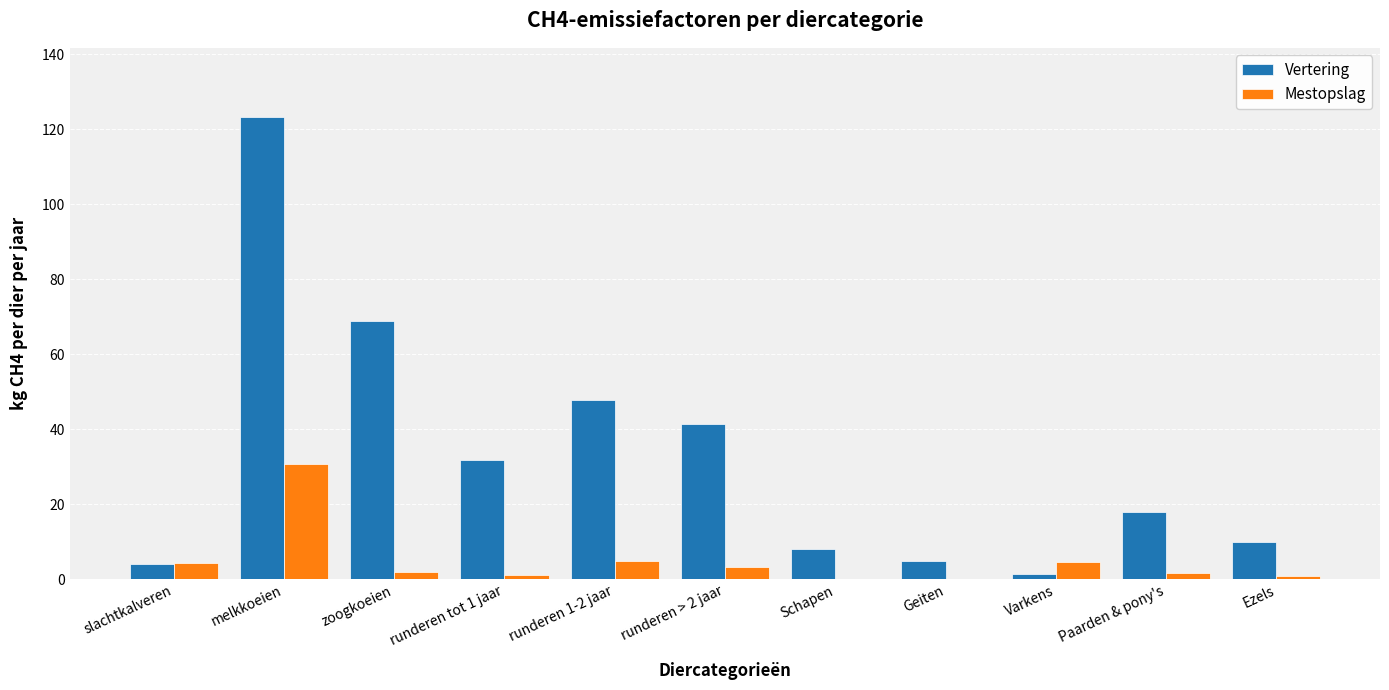

Which series has the largest total across all categories?

Vertering